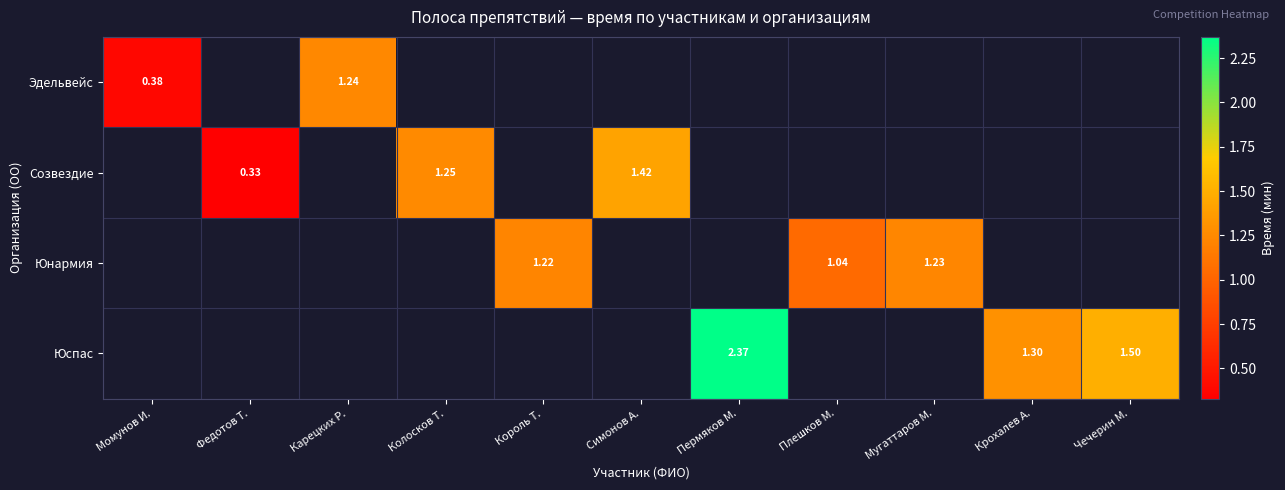

Which category has the lowest value in the Эдельвейс series?

Момунов И.